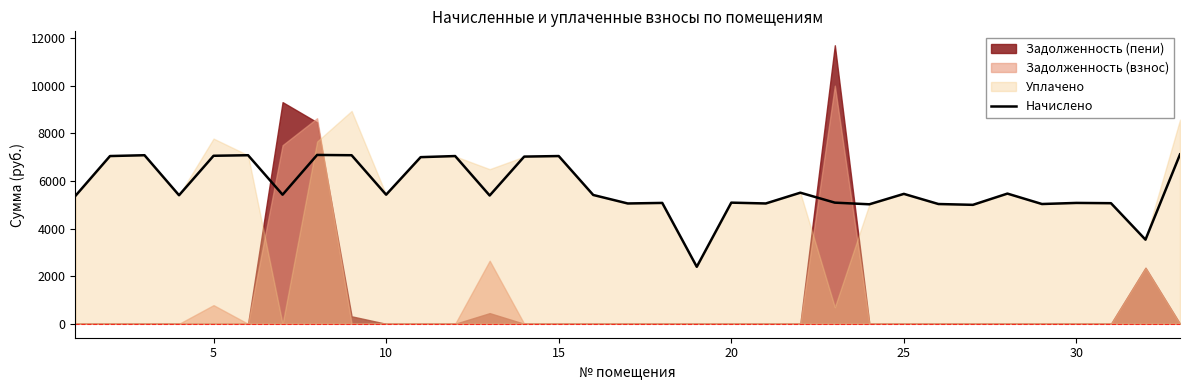

What is the lowest value of the Начислено series?

2396.2